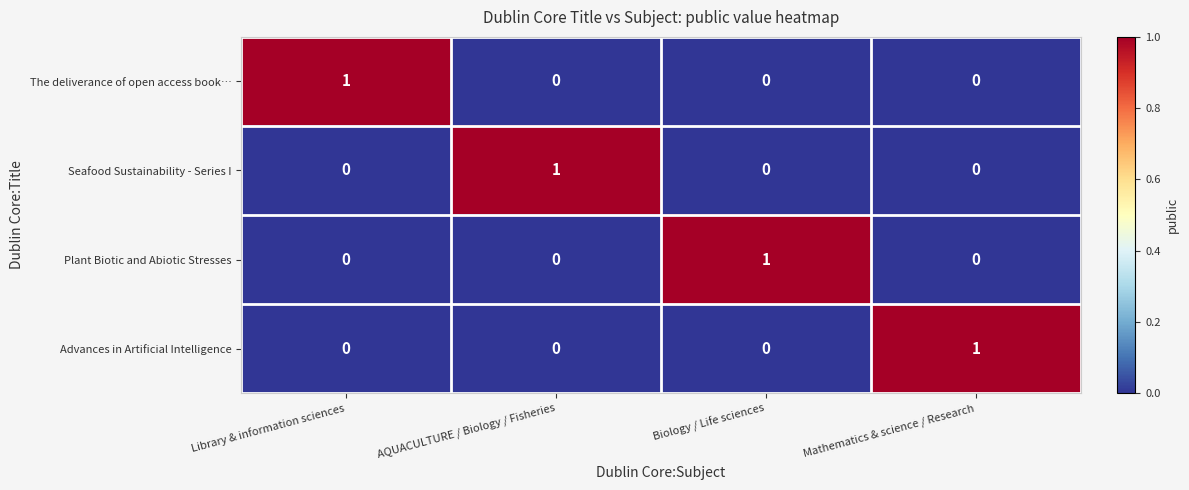

At which label does Plant Biotic and Abiotic Stresses reach its peak?

Biology / Life sciences